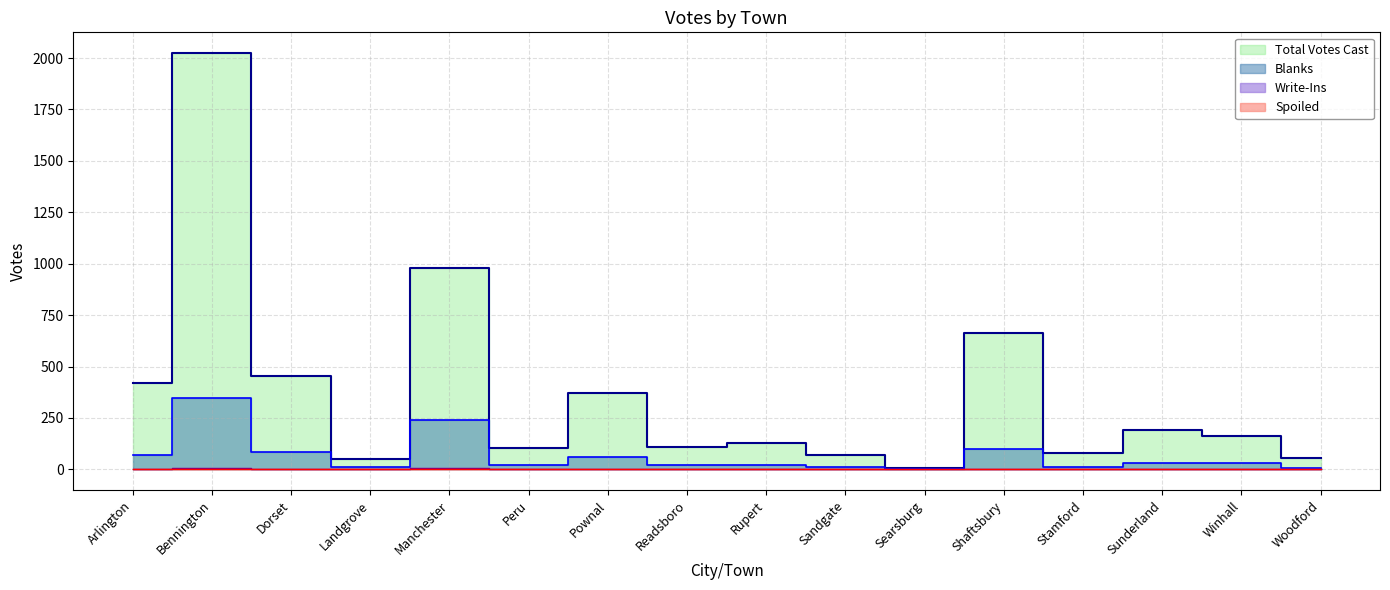

What is the sum of the Blanks values at Shaftsbury and Woodford?

105